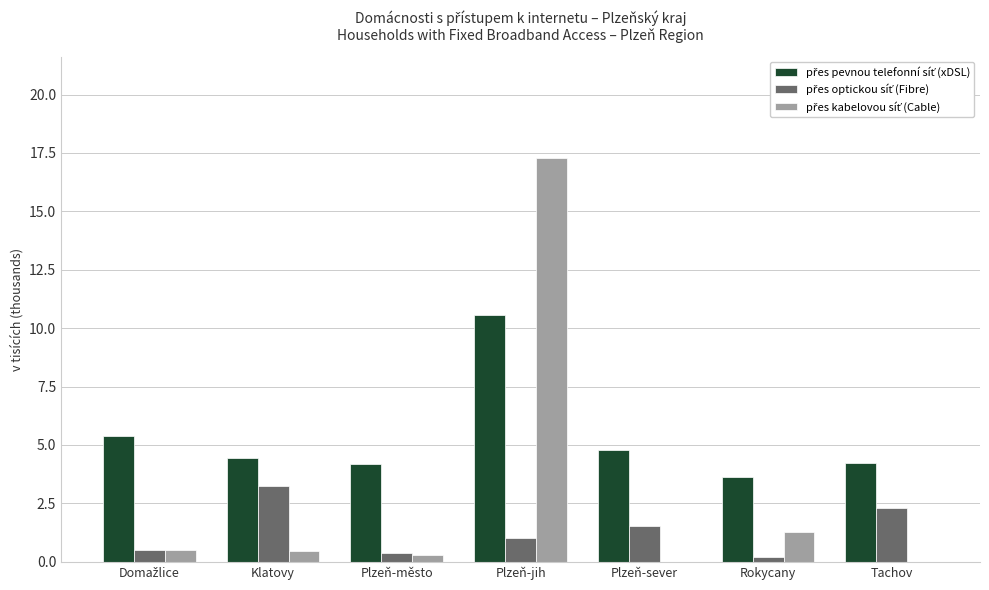

Which category has the highest value across all series?

Plzeň-jih